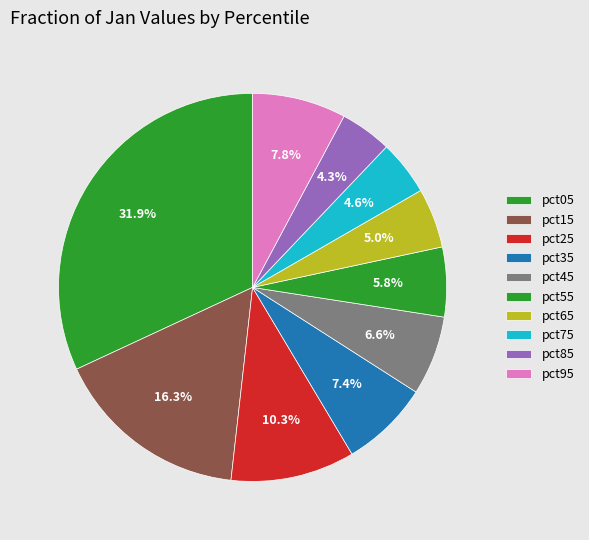

To the nearest percent, what portion does pct15 represent?

16%